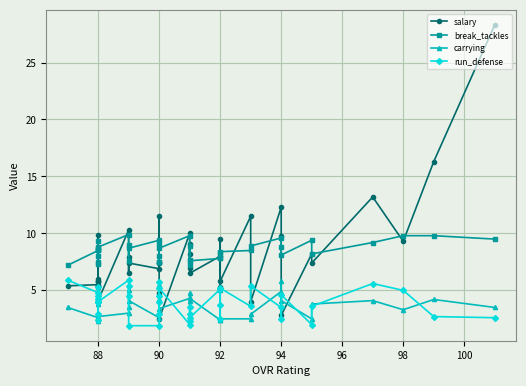

How many times do carrying and run_defense cross each other?

14